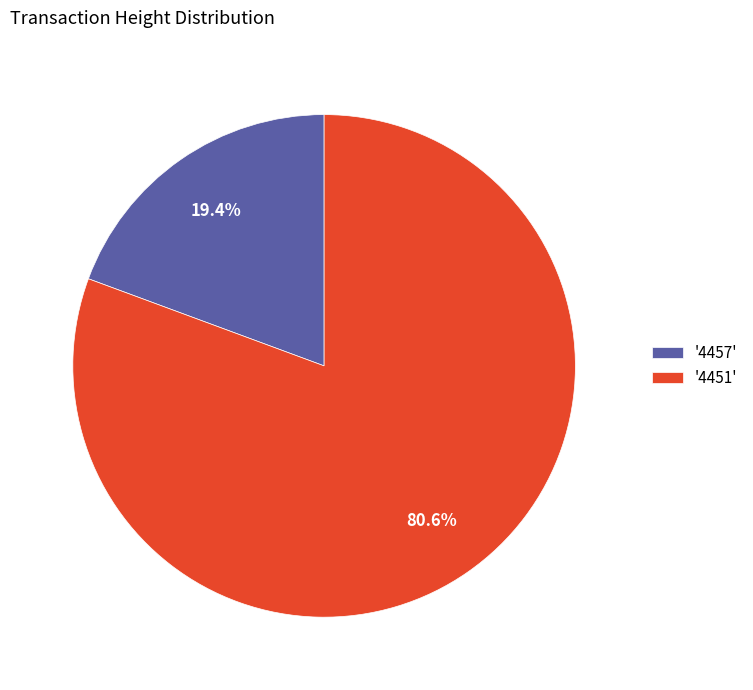

Between '4451' and '4457', which is larger?

'4451'